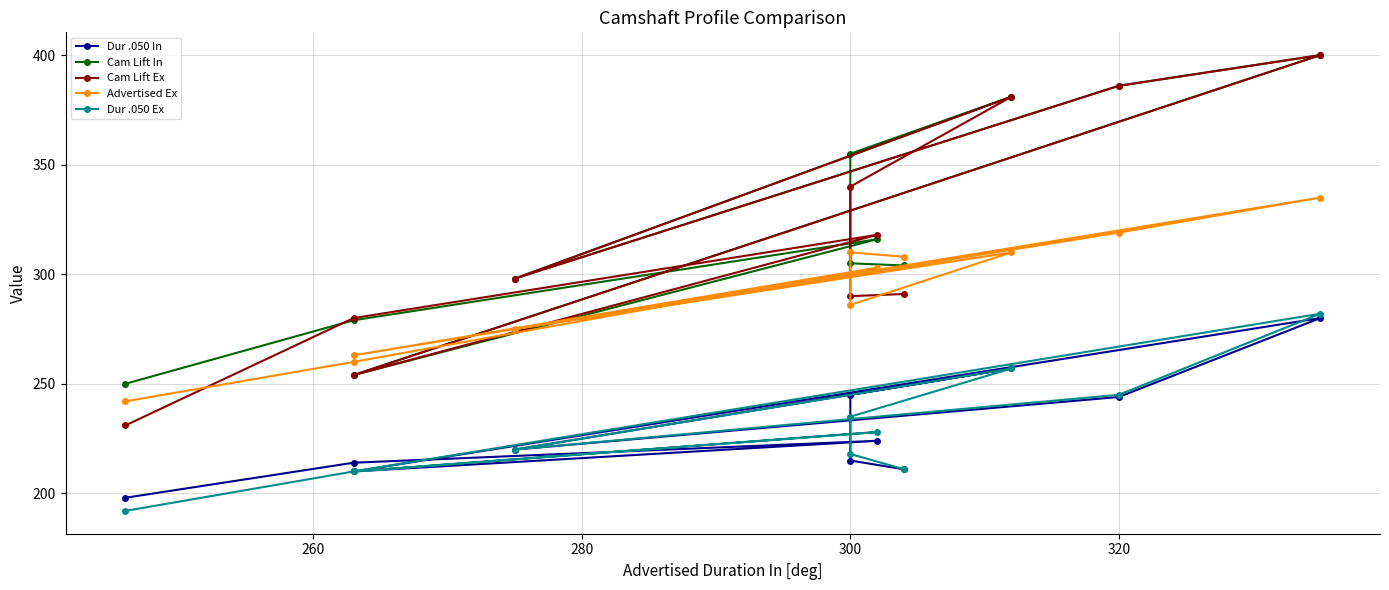

How many interior local valleys does the Cam Lift Ex series have?

3